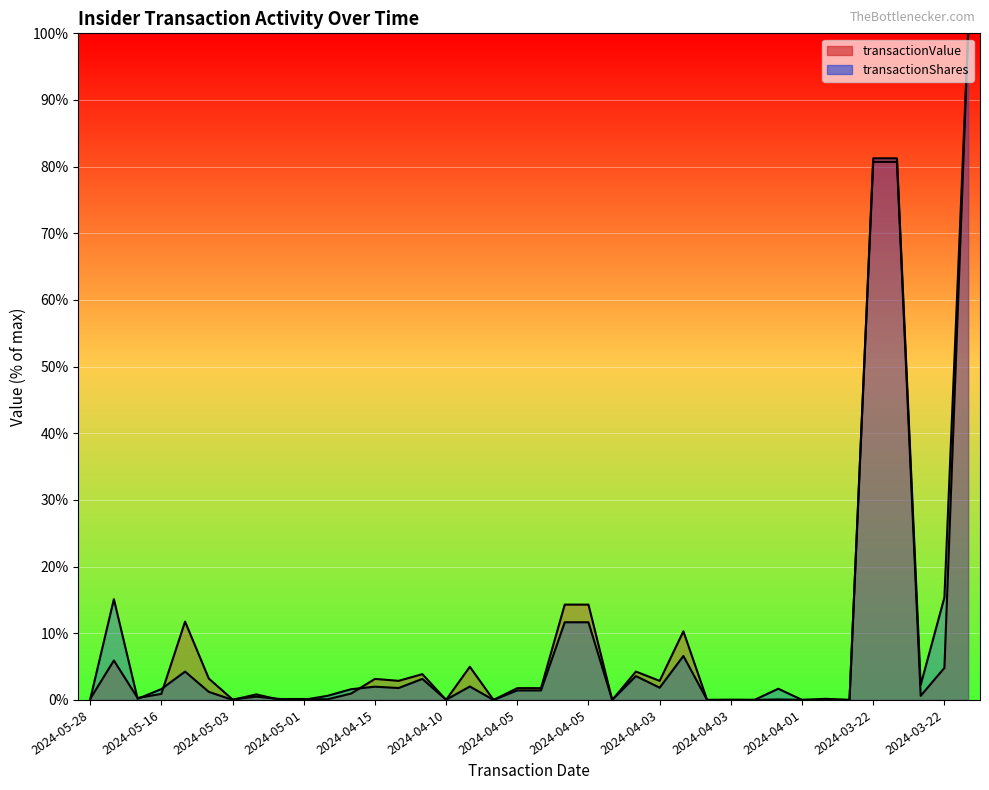

At how many categories does at least one series exceed 45?

3